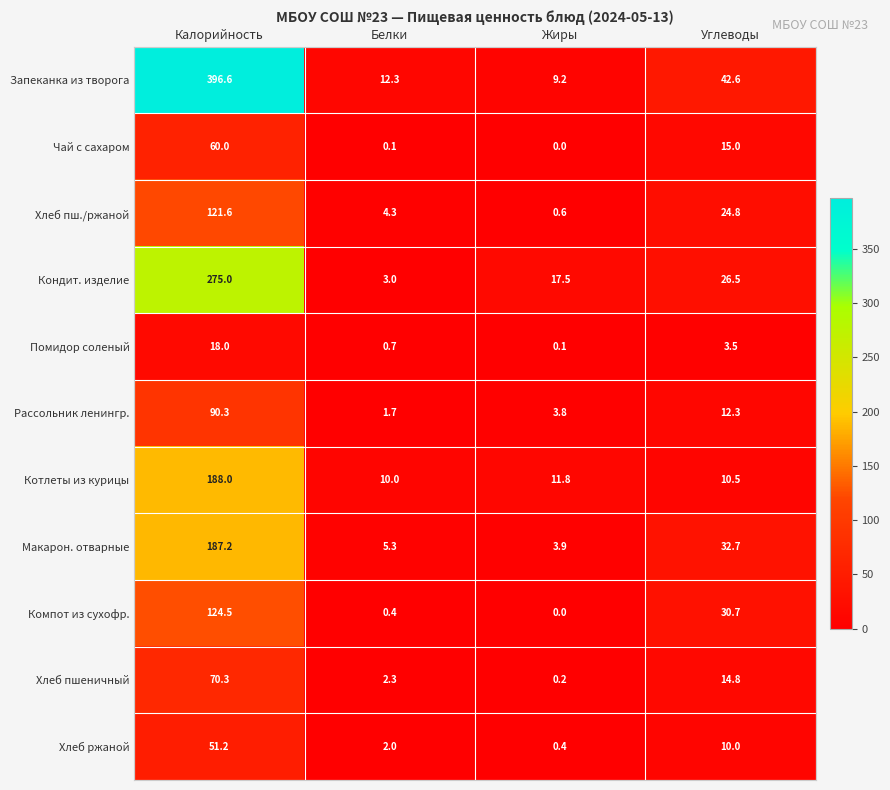

Read the Хлеб ржаной value at Белки.

2.0